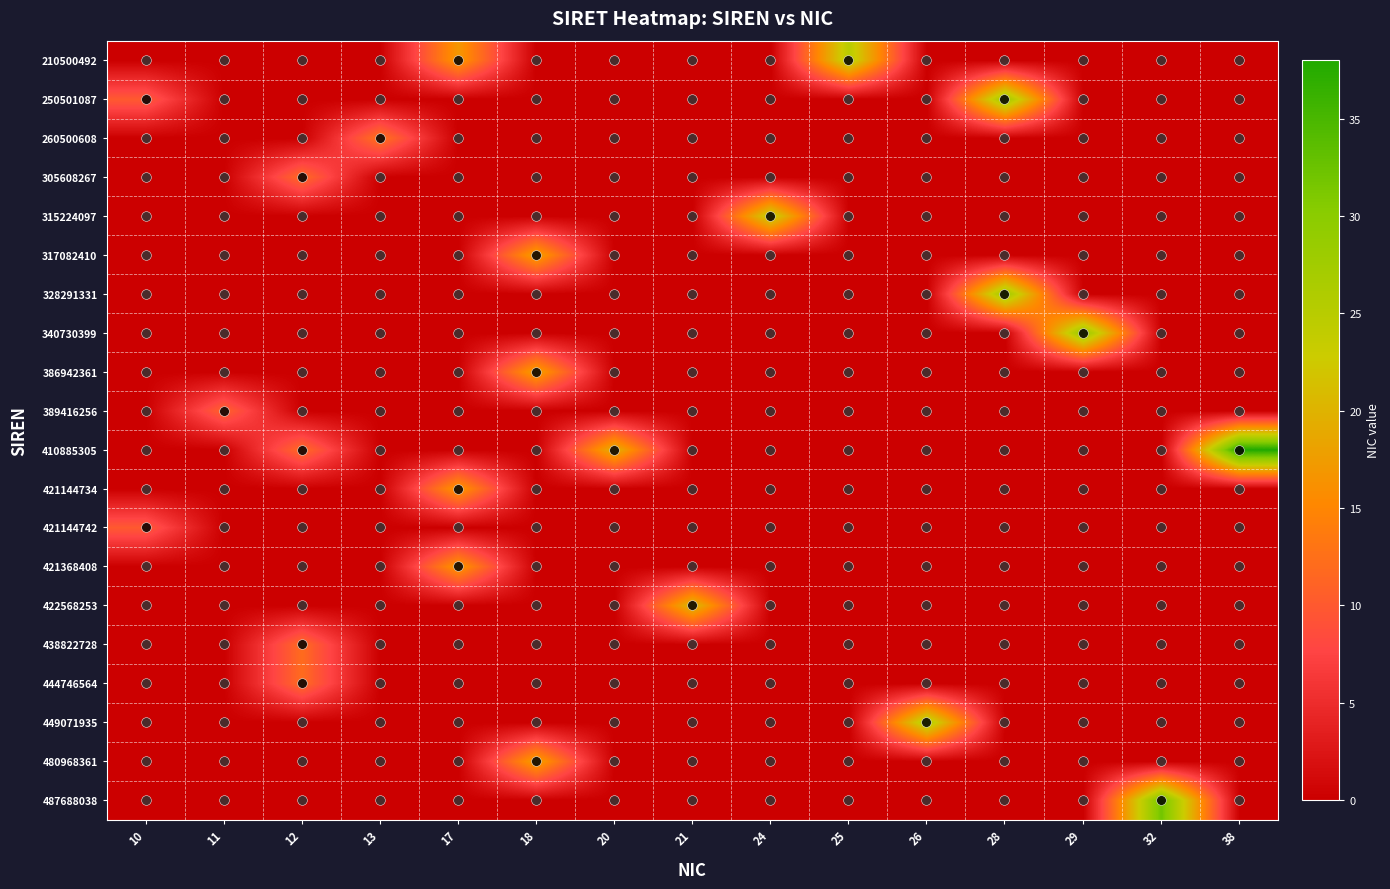

What is the spread (max minus min) of values at 18?

18